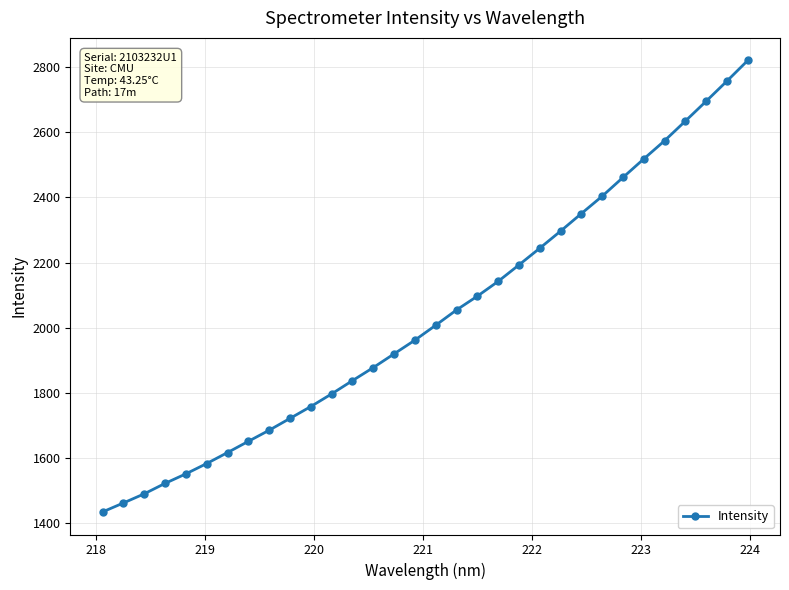

What is the smallest value displayed?

1434.5